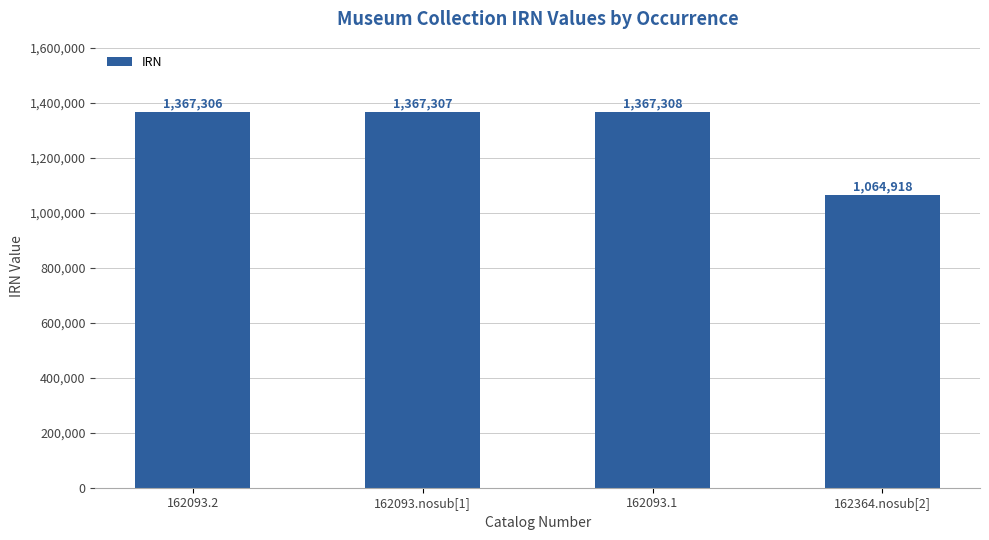

Reading left to right, transcribe all the data shown in this chart.

1367306	1367307	1367308	1064918